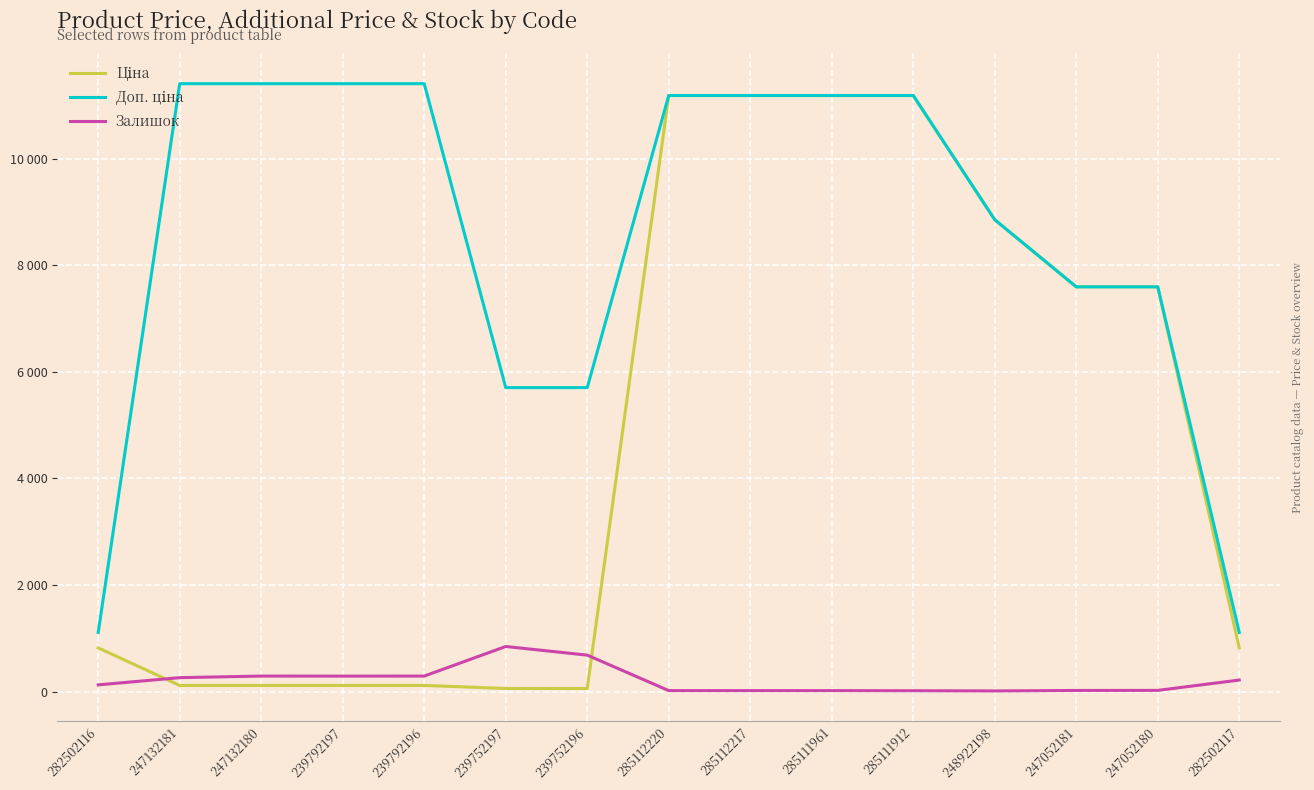

Where is the first local minimum for Залишок?

239792197